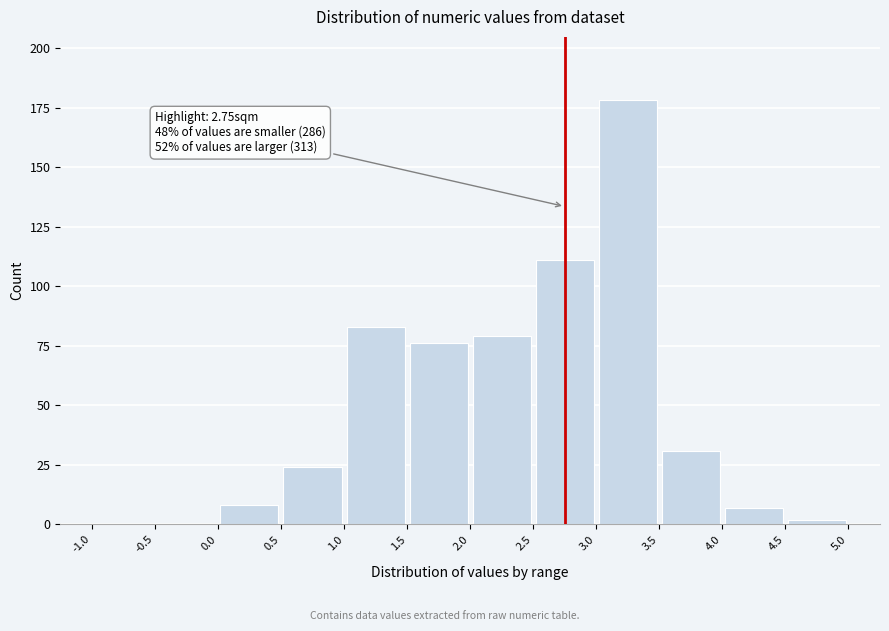

Which range on the x-axis has the tallest bar?

3.0 to 3.5